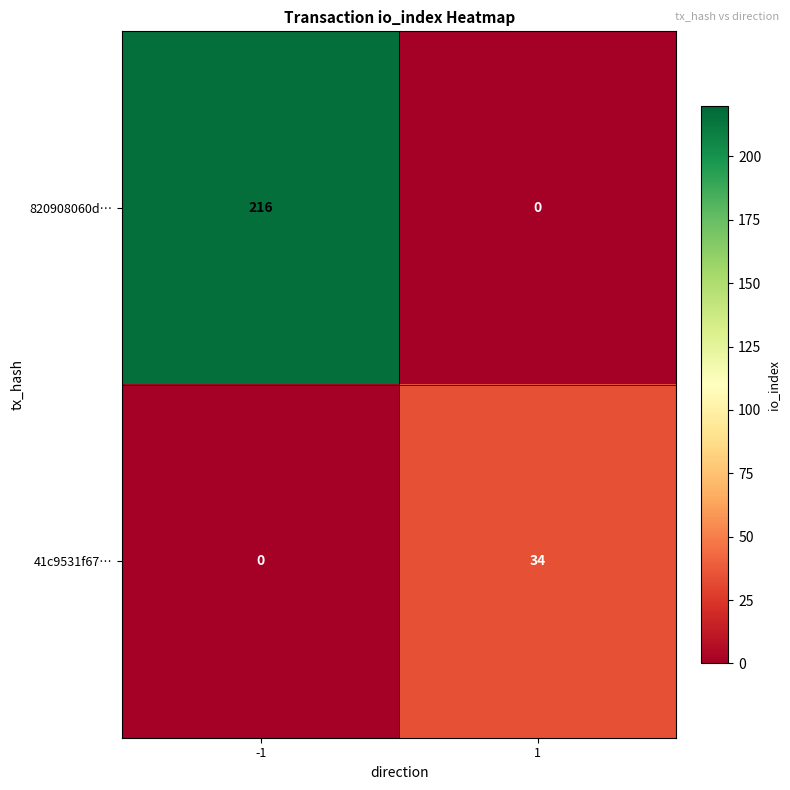

True or false: 820908060d… has a value of 0 at 1.

True